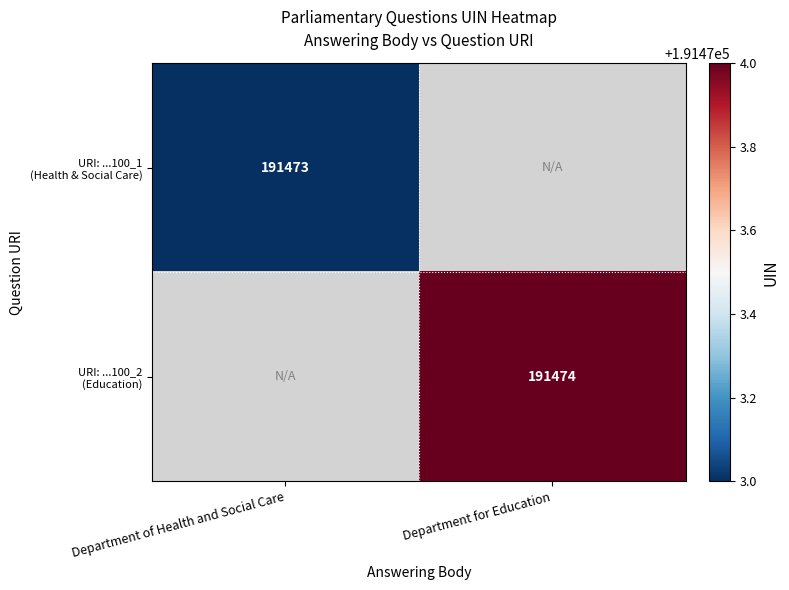

Is the value of URI: ...100_2 (Education) at Department for Education greater than the value of URI: ...100_1 (Health & Social Care) at Department of Health and Social Care?

Yes